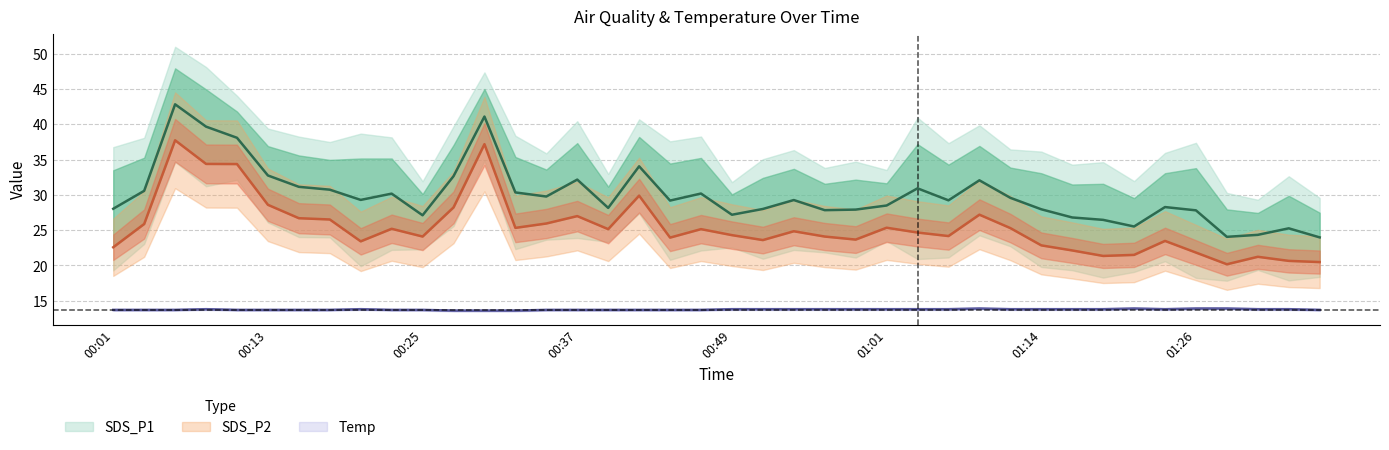

Rank the categories by SDS_P2 value from highest to lowest.

00:05, 00:30, 00:08, 00:10, 00:42, 00:13, 00:27, 01:09, 00:37, 00:15, 00:18, 00:35, 00:03, 01:01, 00:32, 01:11, 00:22, 00:39, 00:47, 00:54, 01:04, 00:49, 01:06, 00:25, 00:57, 00:44, 00:59, 00:52, 01:23, 00:20, 01:14, 00:01, 01:16, 01:26, 01:21, 01:18, 01:31, 01:33, 01:36, 01:28